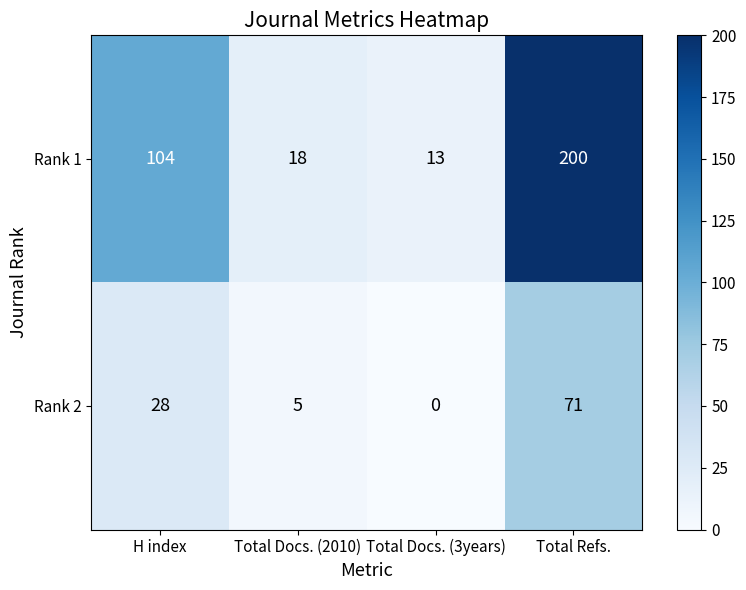

Where is Rank 1 nearest to the value 106?

H index